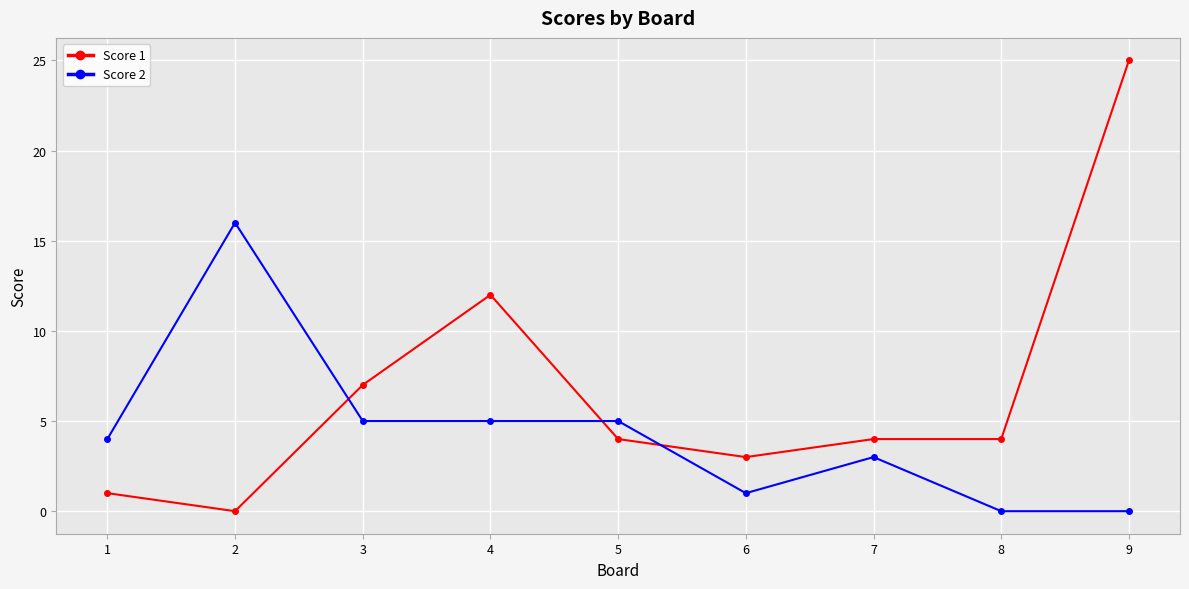

List the series in order of their peak value, highest first.

Score 1, Score 2